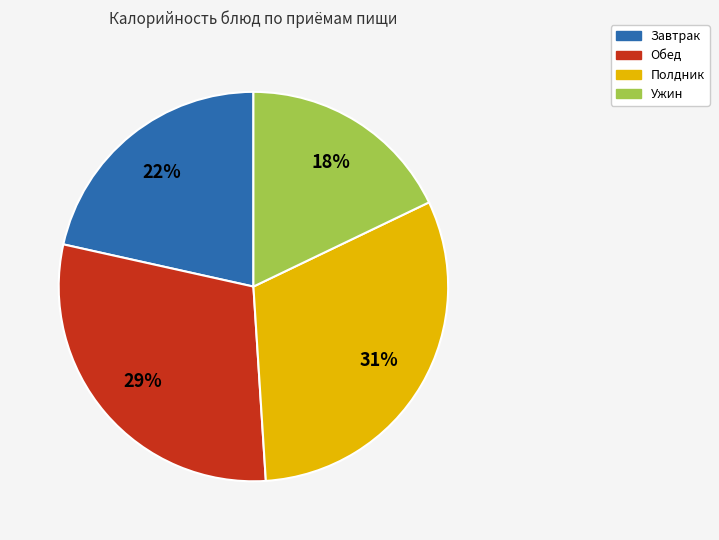

To the nearest percent, what is the difference between the largest and smallest slice percentages?

13%